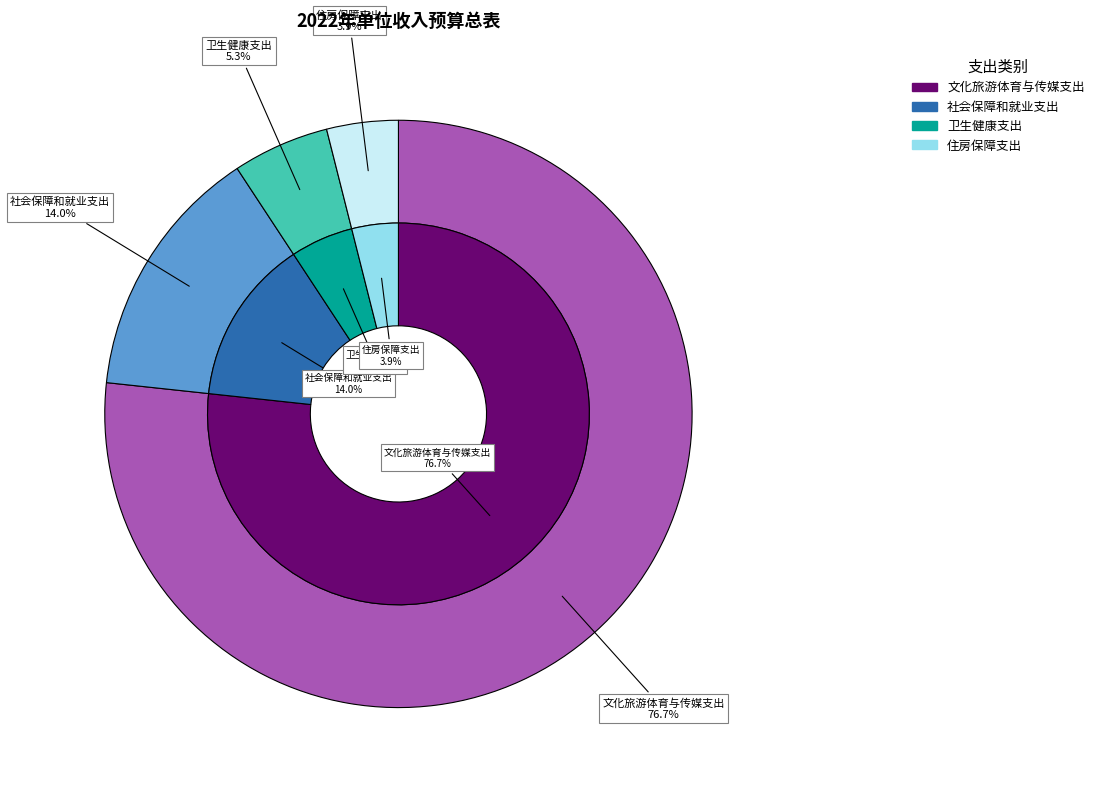

How many slices are in this pie chart?

4